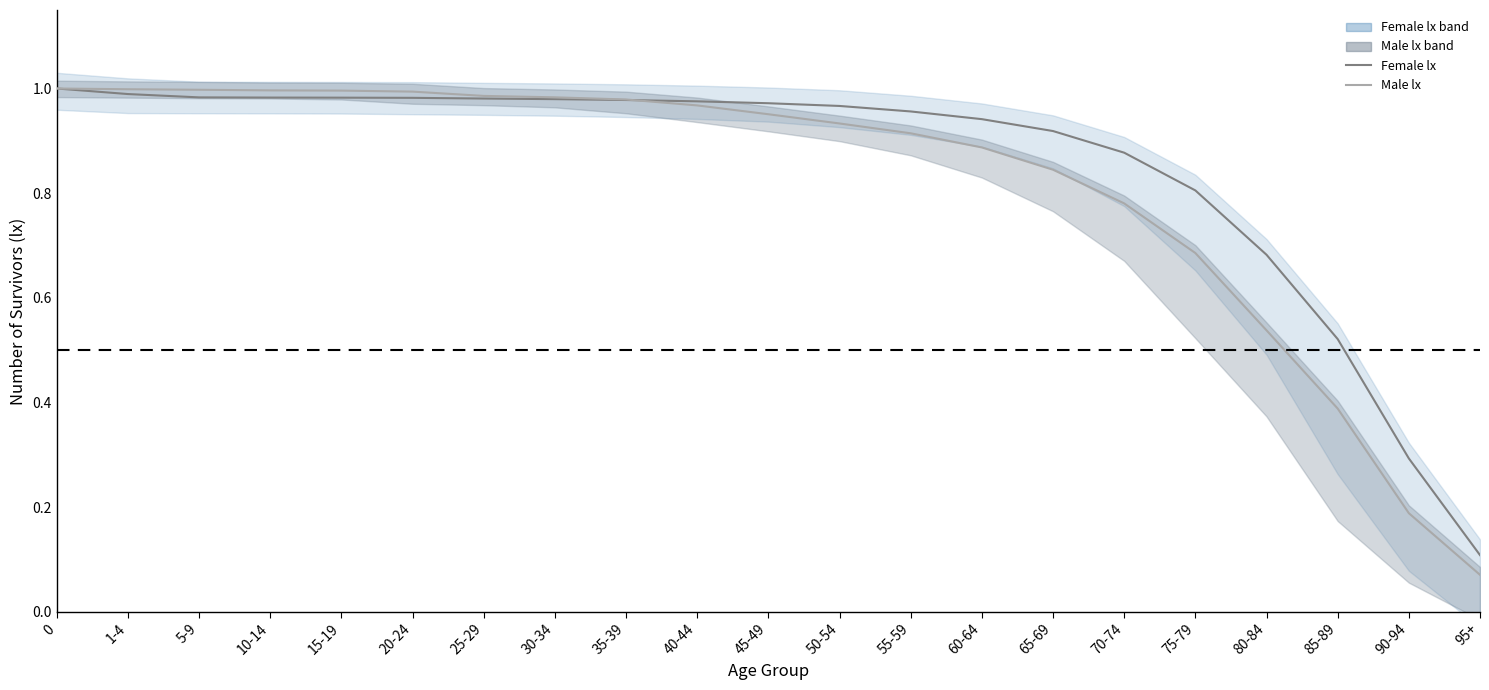

Which series changed the most between 5-9 and 45-49?

Male lx